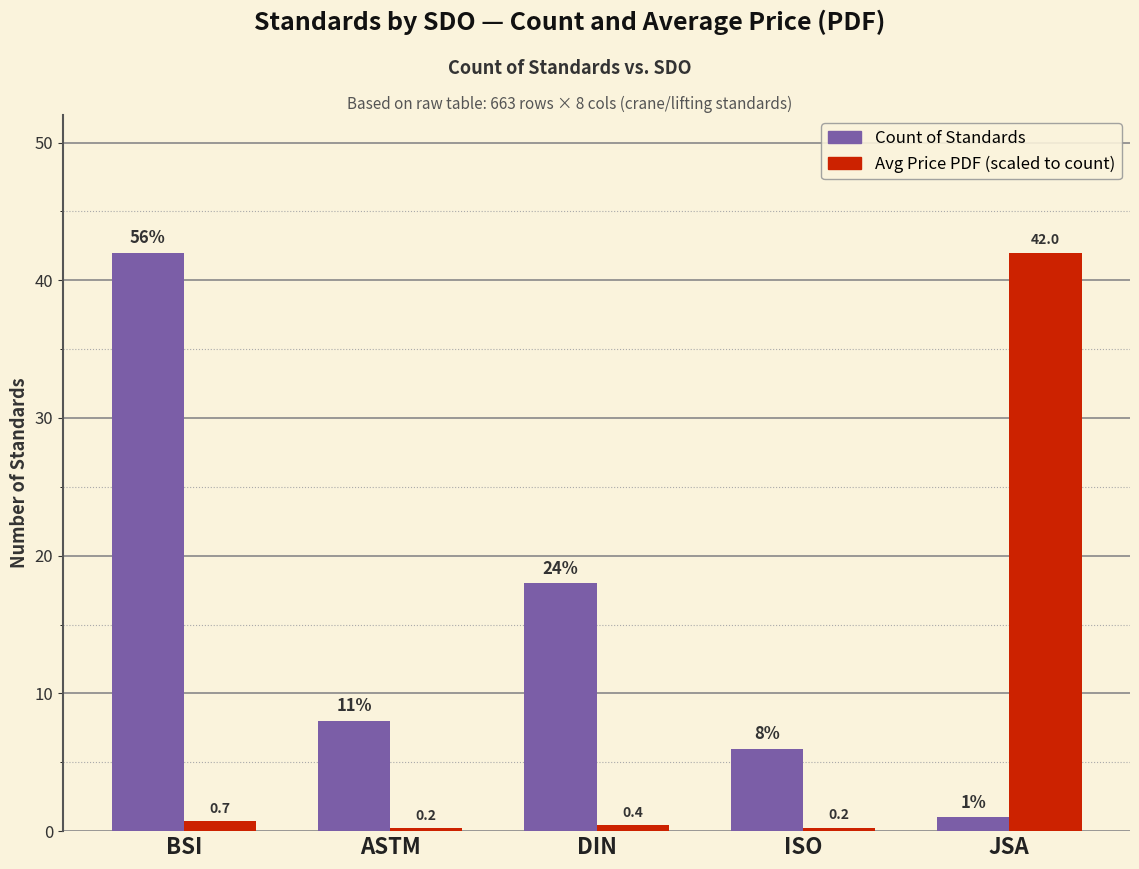

What is the greatest value displayed?

42.0